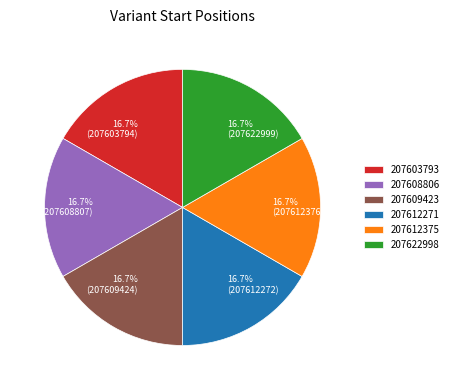

Is 207603793 the majority of the pie?

No